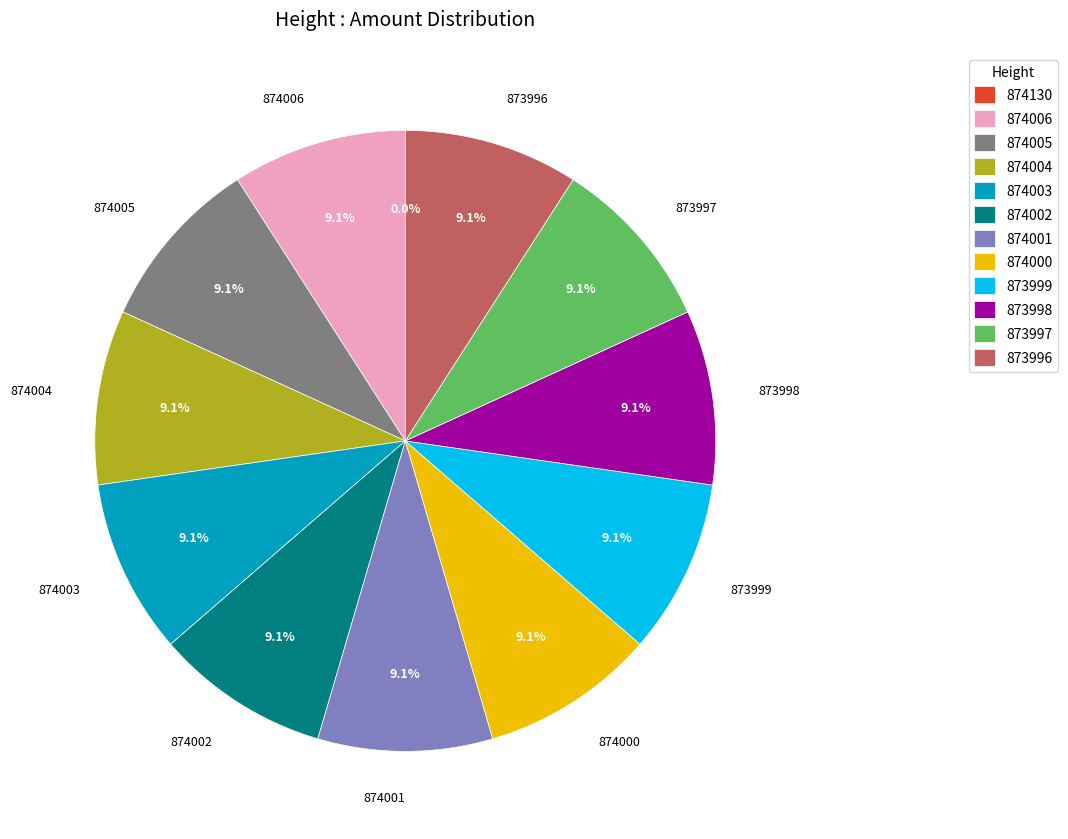

Does 874002 account for over 50% of the chart?

No